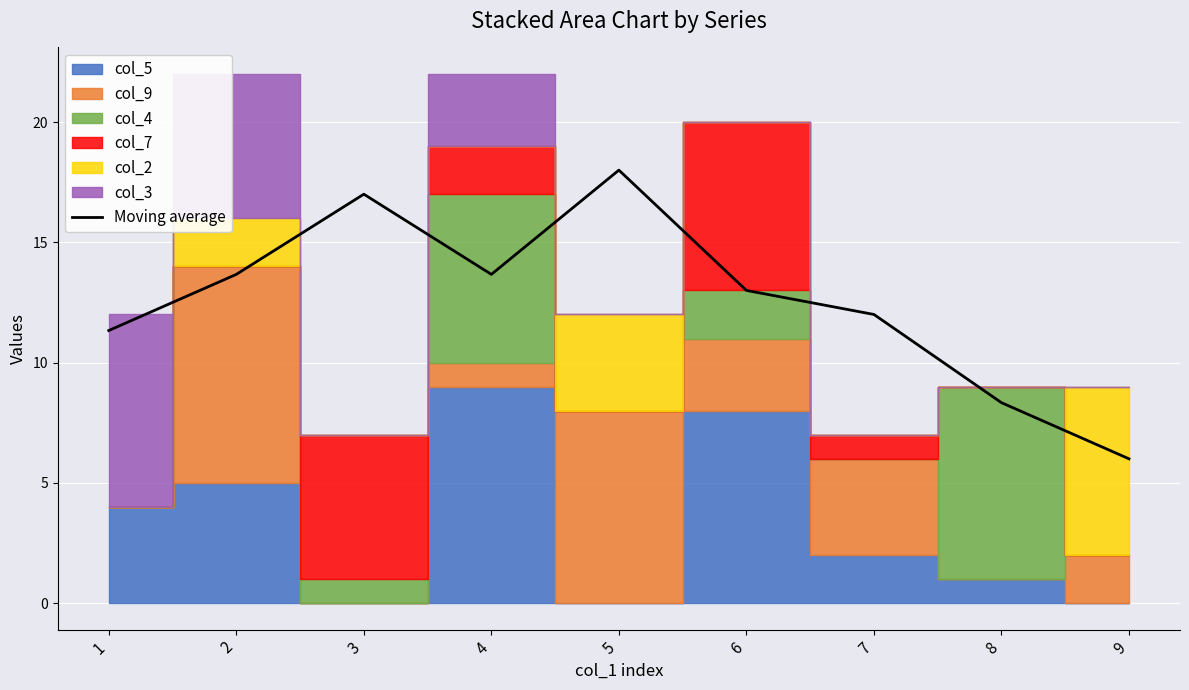

Count the number of categories in the chart.

9